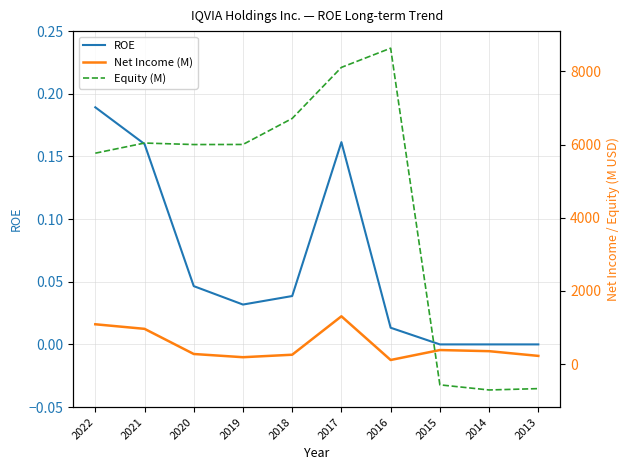

Where is the first local maximum for Net Income (M)?

2017